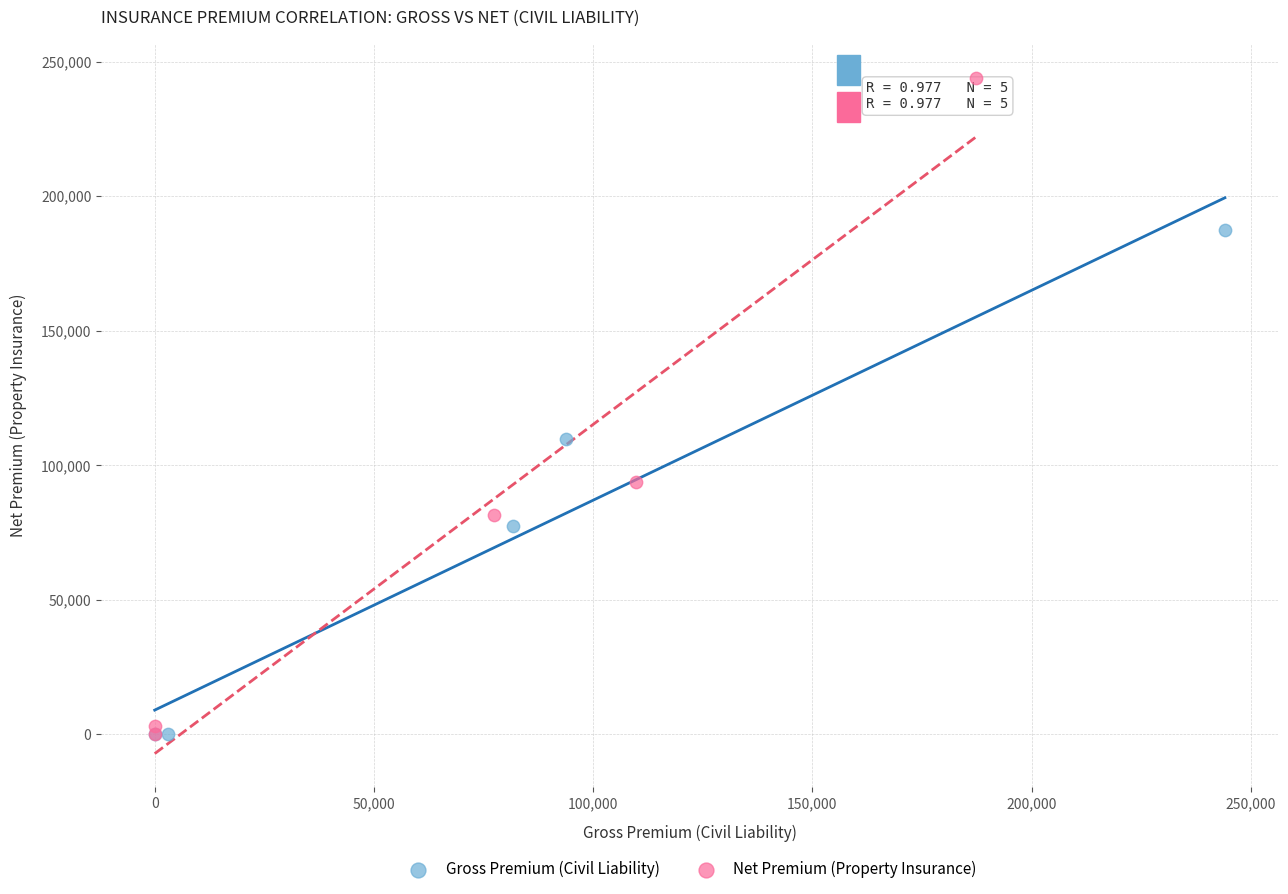

Which series contains the highest Y value?

Net Premium (Property Insurance)